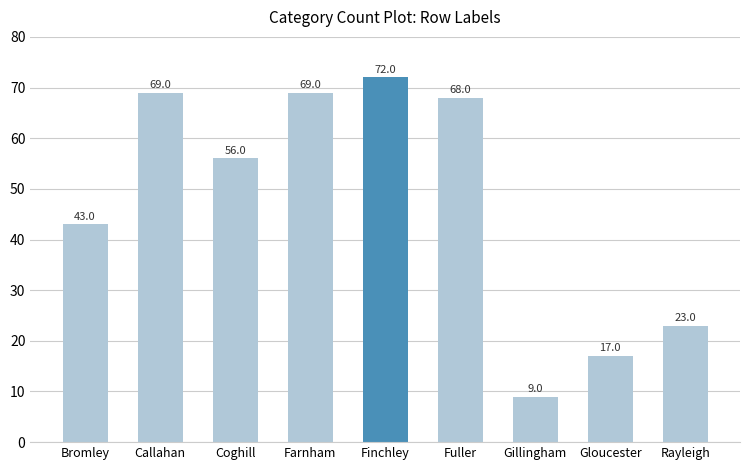

What position from the right is Gloucester?

2